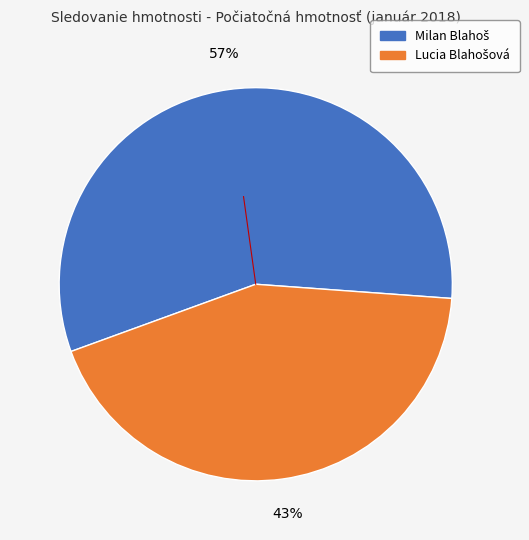

Is there a majority slice in this chart?

Yes